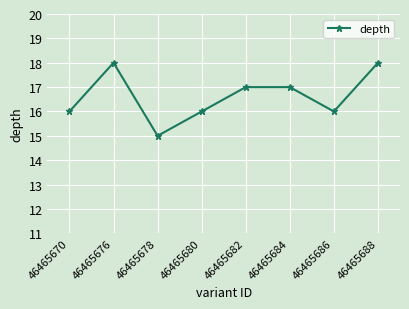

What is the value of the 8th point from the left?

18